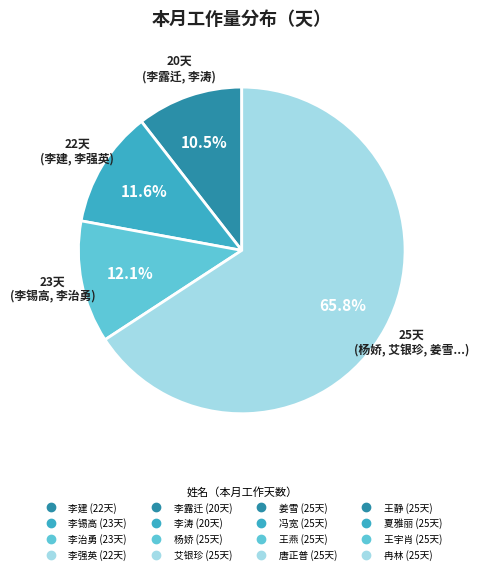

Is there any slice that represents more than half of the pie?

Yes